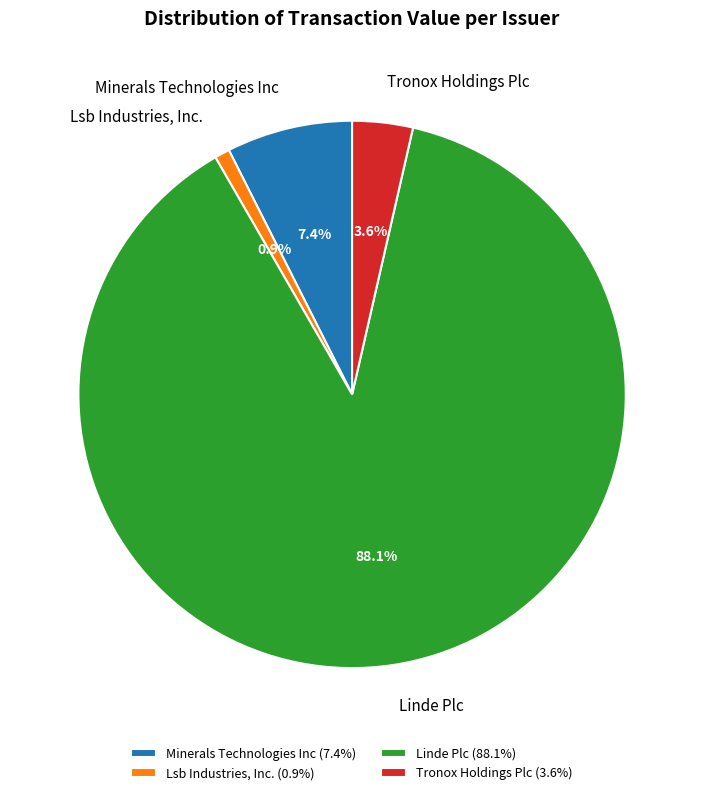

How many slices are in this pie chart?

4